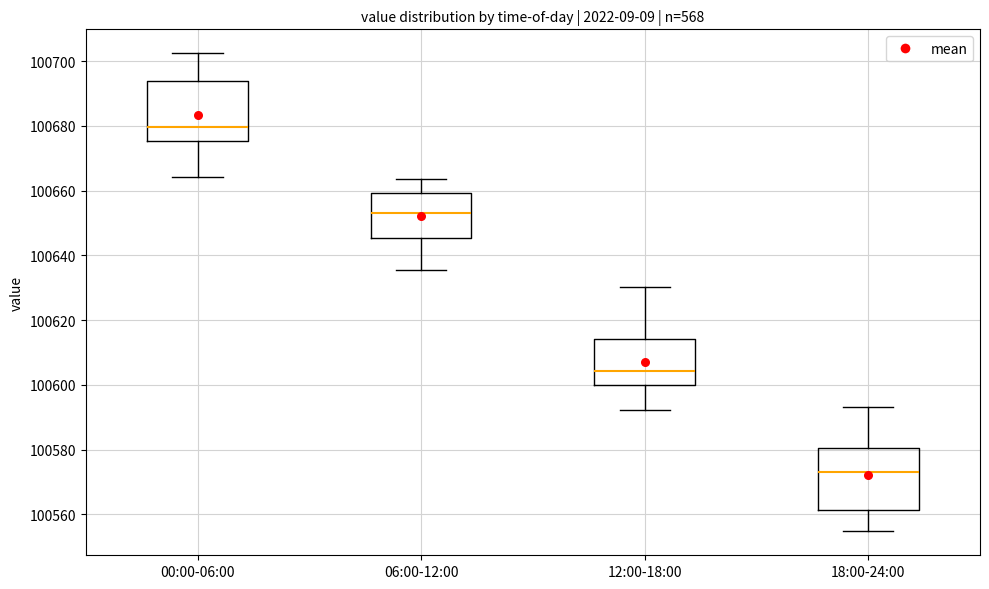

Where does the median line of the box for 18:00-24:00 sit on the y-axis? The values are not printed on the chart, so give them approximately, as read against the axis.

100574